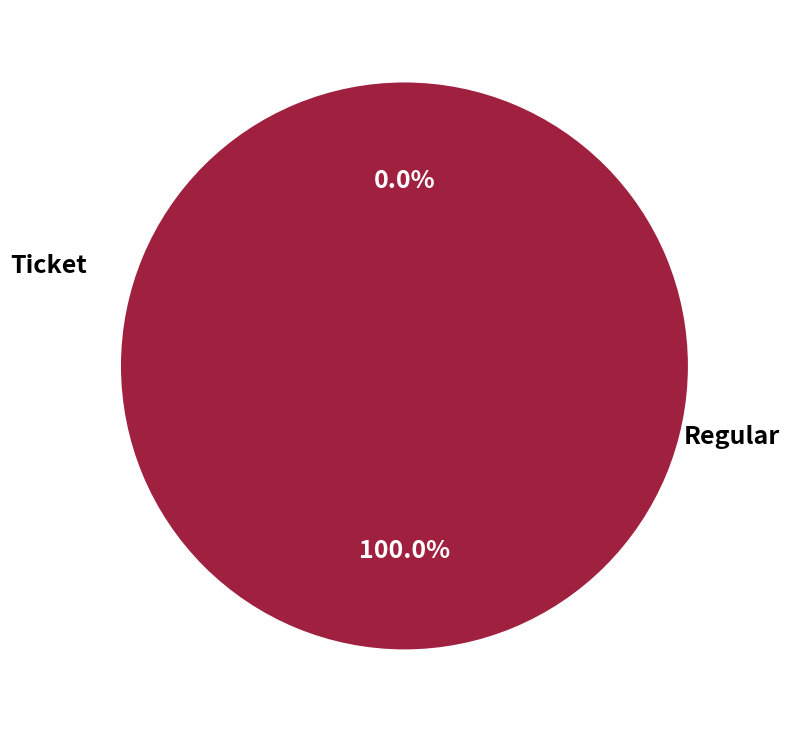

How many segments does this pie chart have?

2